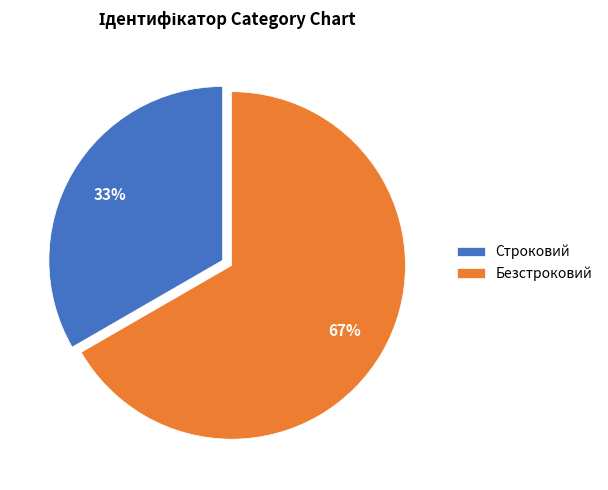

True or false: Строковий accounts for 25% of the total.

False